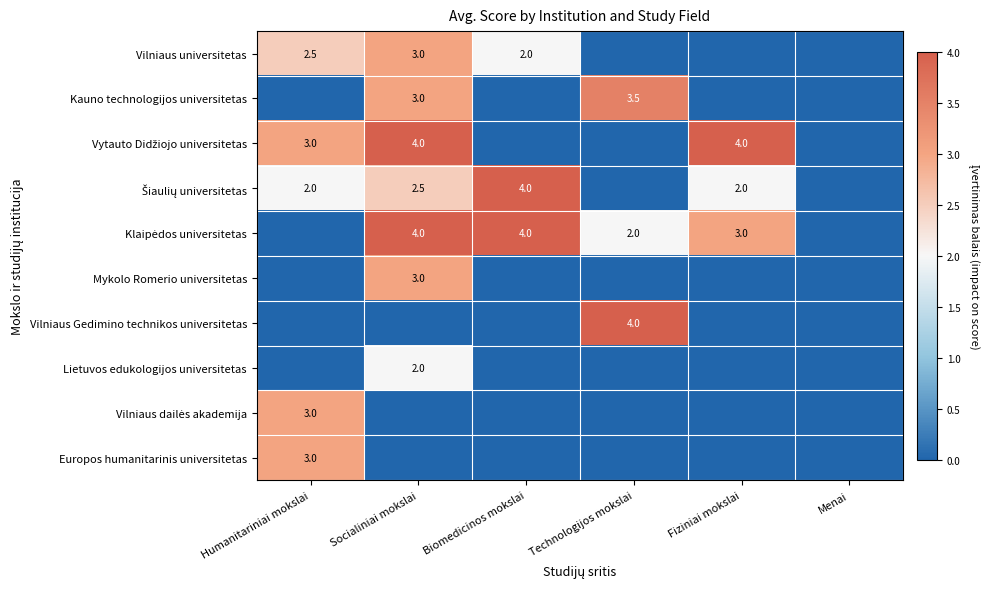

What is the spread (max minus min) of values at Socialiniai mokslai?

4.0